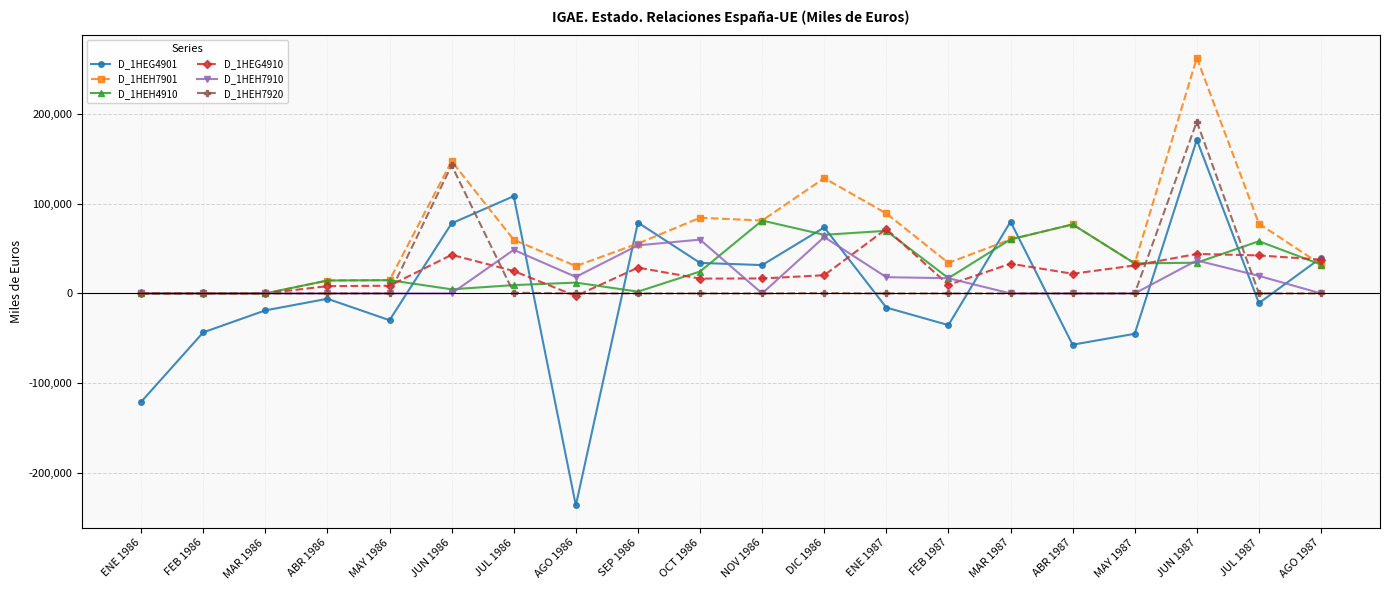

Where is the first local minimum for D_1HEG4901?

MAY 1986